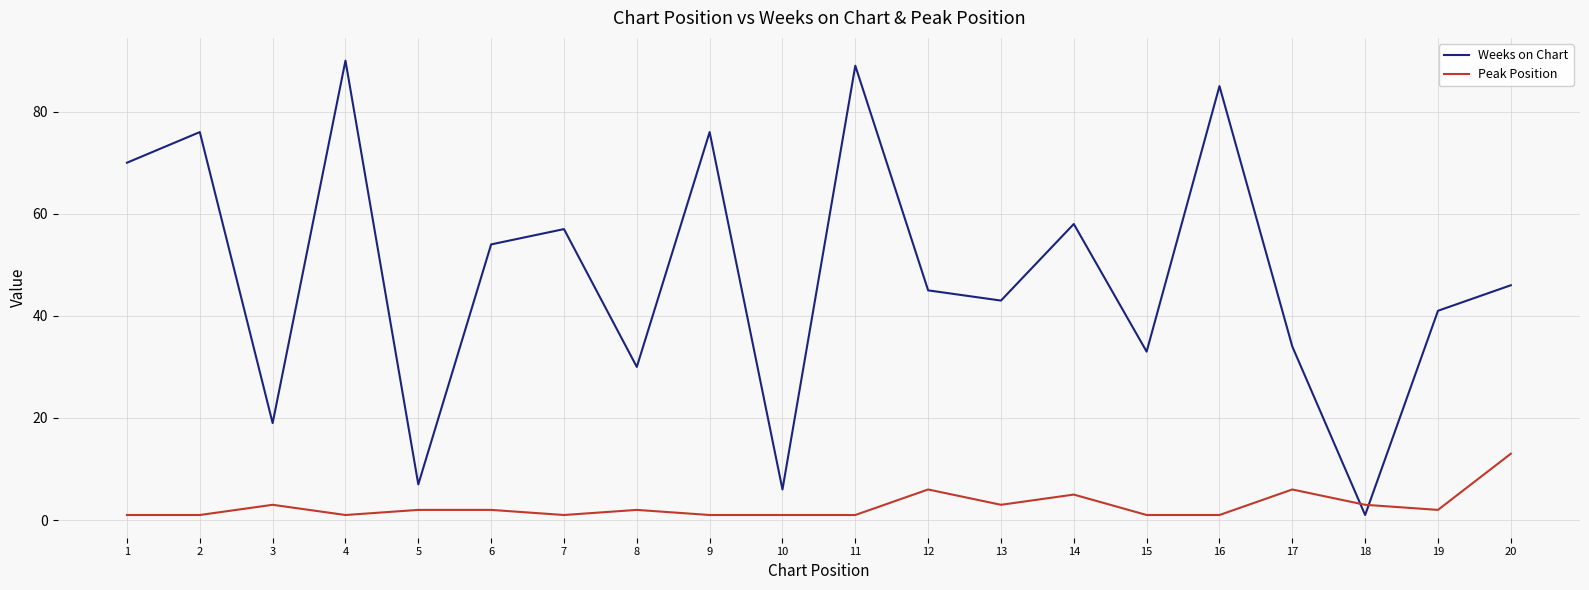

What is the spread (max minus min) of values at 12?

39